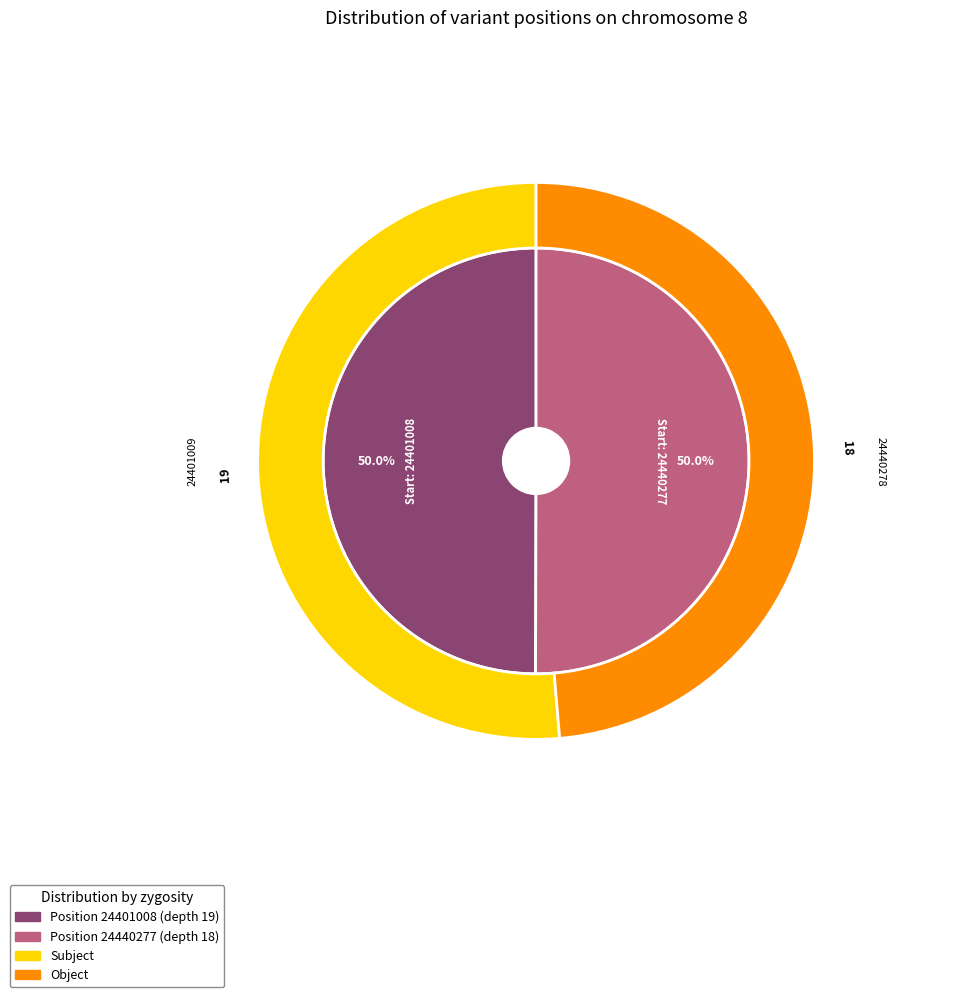

To the nearest percent, what portion does 24440277 represent?

50%